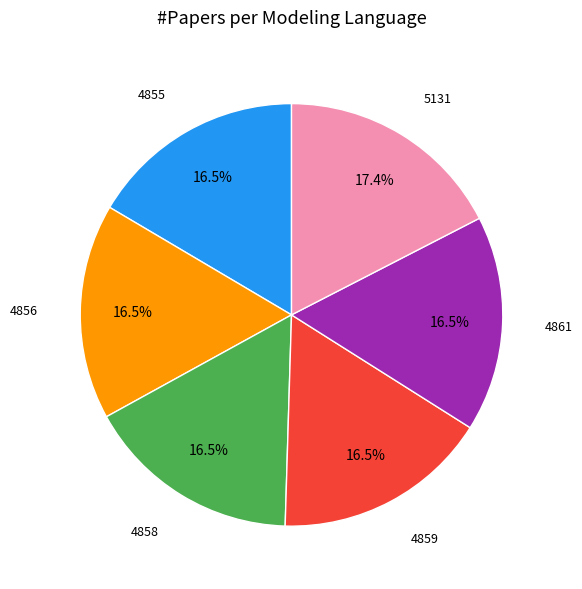

Is there a majority slice in this chart?

No